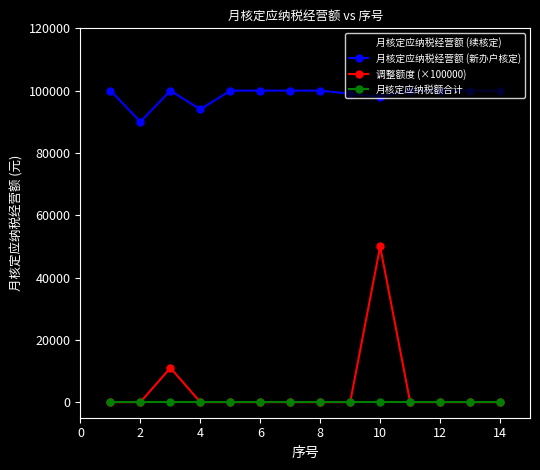

True or false: 调整额度 (×100000) has more than 0 points higher than both neighbors.

True